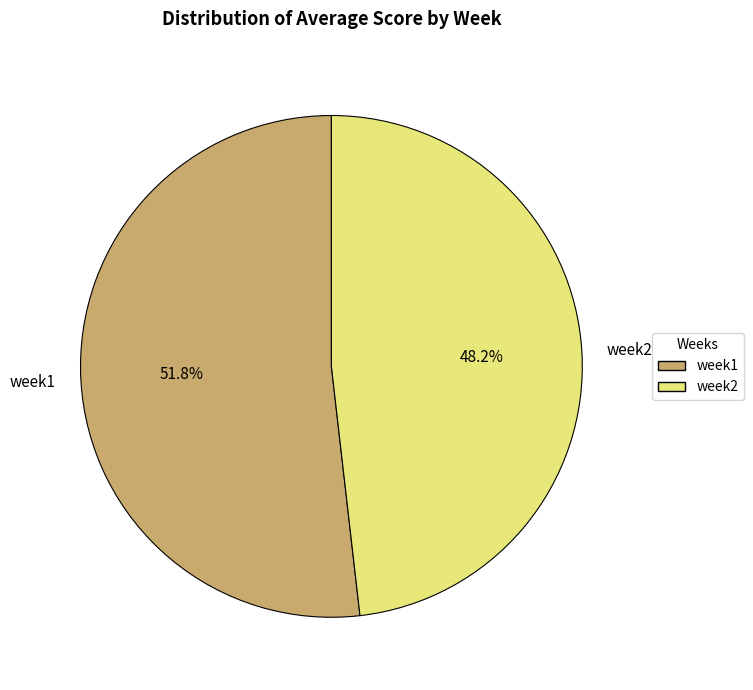

To the nearest percent, what percentage of the pie is week2?

48%